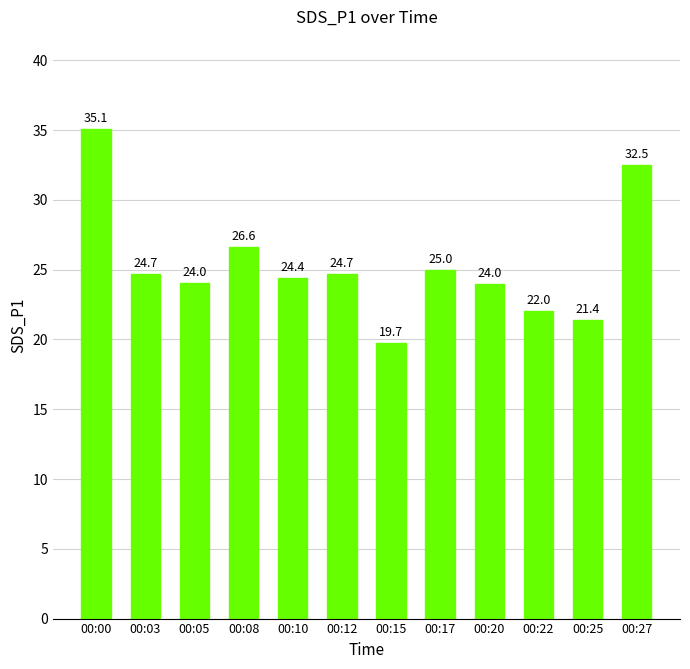

True or false: the data shows 19.0 at 00:27.

False